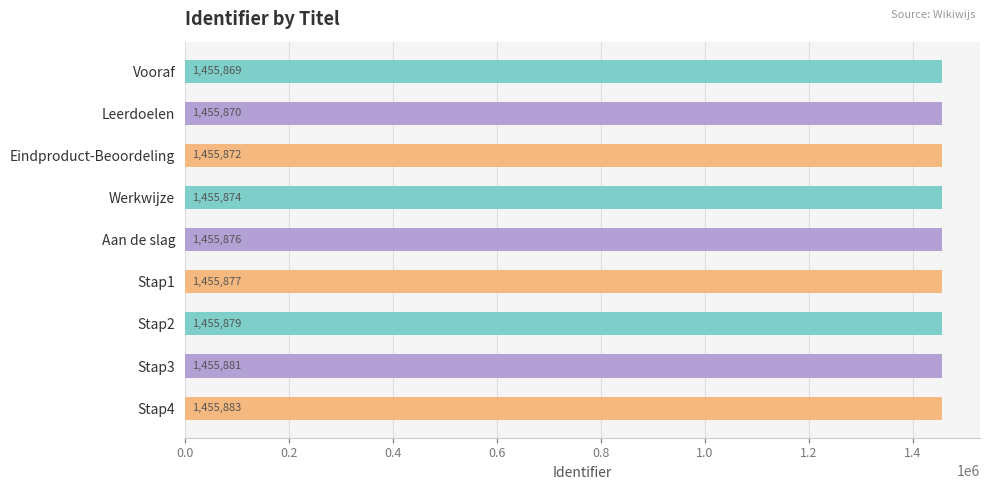

Reading top to bottom, extract all data points from this chart.

1455869	1455870	1455872	1455874	1455876	1455877	1455879	1455881	1455883